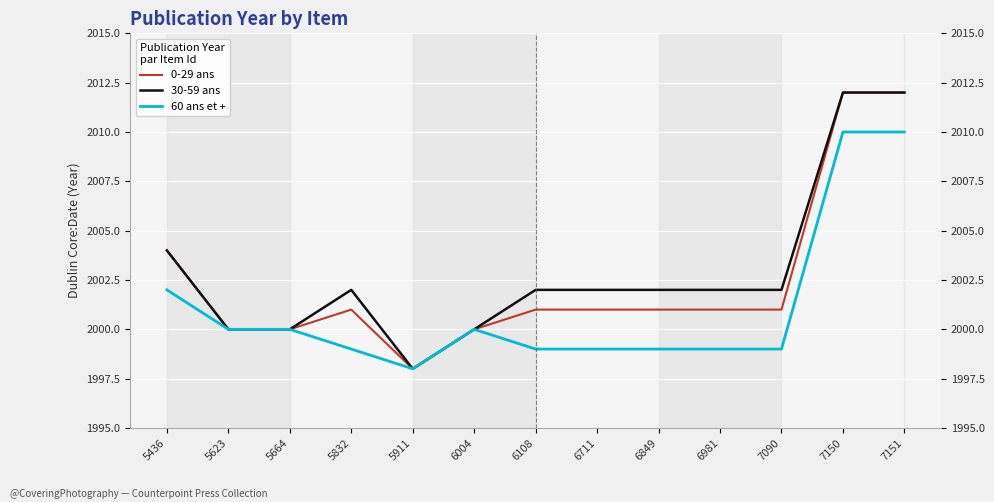

Reading left to right, list all the values displayed in this chart.

0-29 ans: 5436=2004	5623=2000	5664=2000	5832=2001	5911=1998	6004=2000	6108=2001	6711=2001	6849=2001	6981=2001	7090=2001	7150=2012	7151=2012
30-59 ans: 5436=2004	5623=2000	5664=2000	5832=2002	5911=1998	6004=2000	6108=2002	6711=2002	6849=2002	6981=2002	7090=2002	7150=2012	7151=2012
60 ans et +: 5436=2002	5623=2000	5664=2000	5832=1999	5911=1998	6004=2000	6108=1999	6711=1999	6849=1999	6981=1999	7090=1999	7150=2010	7151=2010